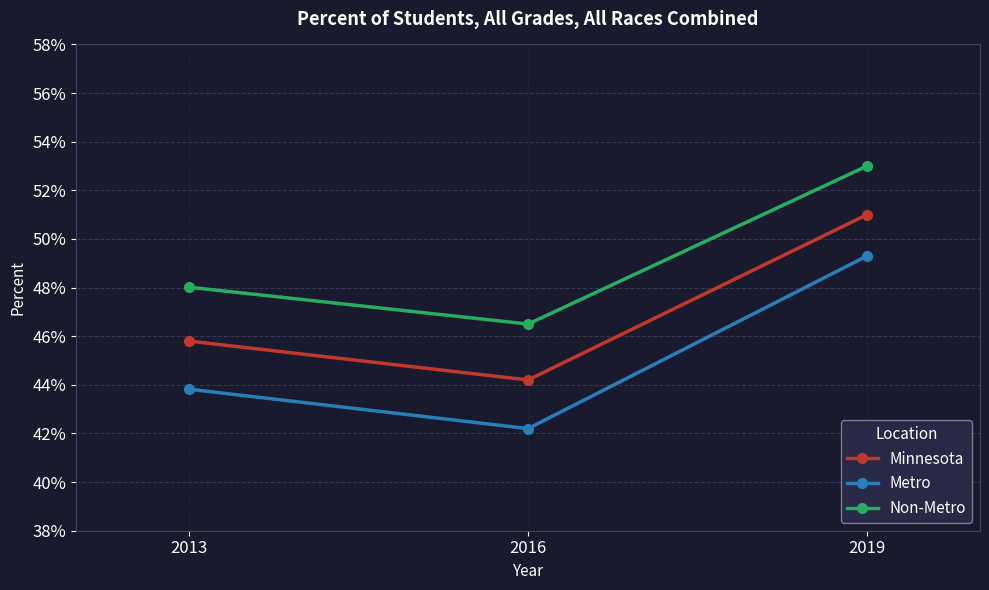

List the series in order of their peak value, lowest first.

Metro, Minnesota, Non-Metro